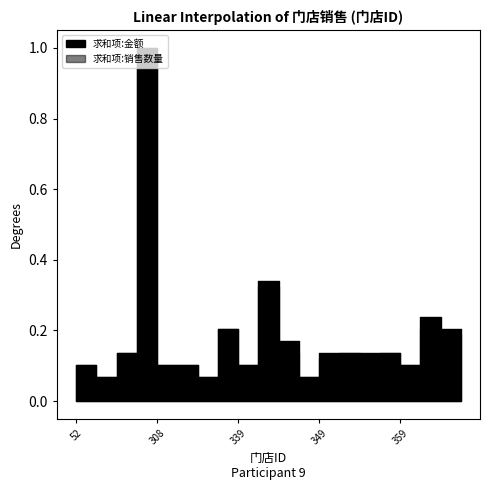

True or false: 求和项:销售数量 has a value of 8.7 at 371.

False